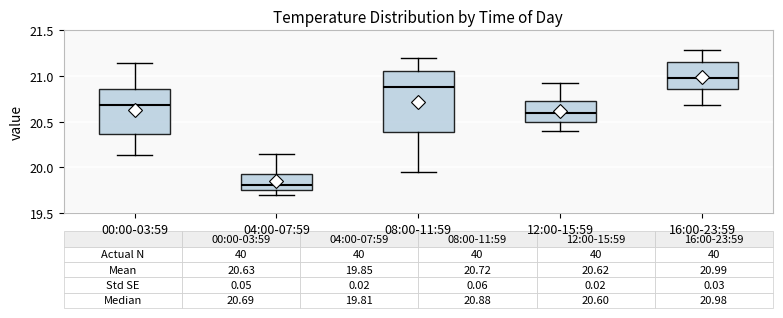

Which box's median line is the lowest?

04:00-07:59